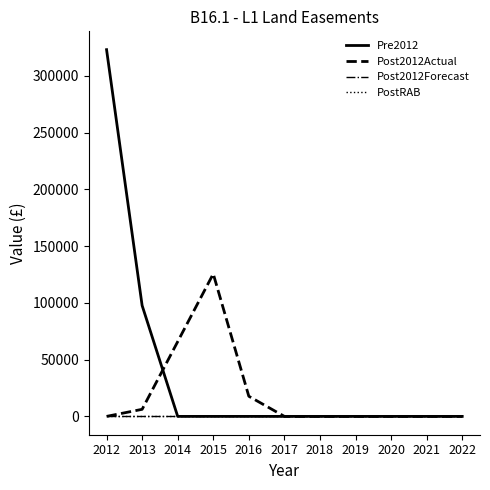

True or false: PostRAB has more than 0 points higher than both neighbors.

False